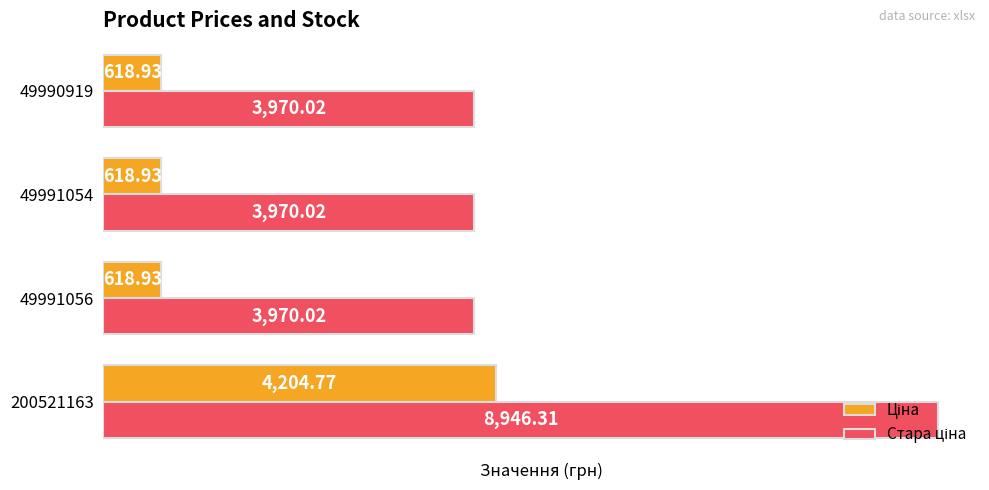

At which category is the sum across all series the highest?

200521163